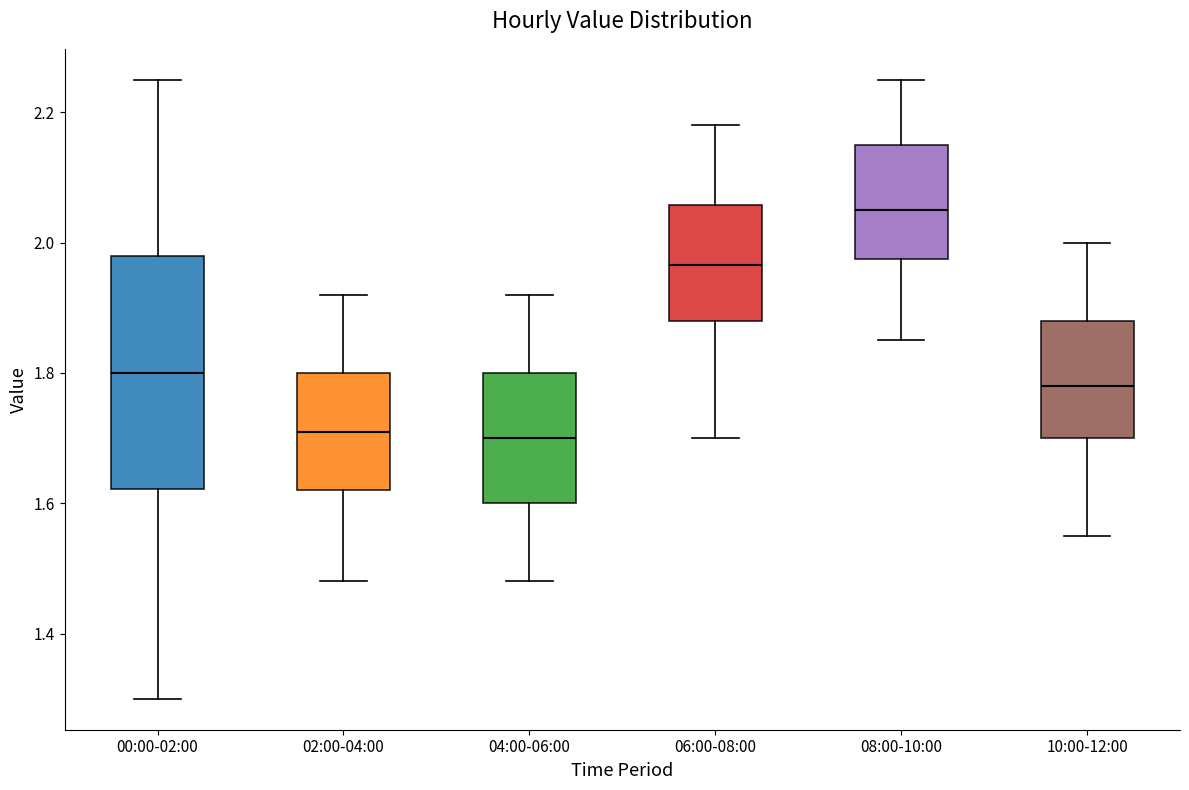

Reading left to right, transcribe this box plot: for each box, give where its median line is, the range the box spans, and where its two whiskers end, as read against the y-axis. The values are not printed on the chart, so give them approximately, as read against the axis.

00:00-02:00: median 1.80, box 1.62 to 1.98, whiskers 1.30 to 2.26
02:00-04:00: median 1.72, box 1.62 to 1.80, whiskers 1.48 to 1.92
04:00-06:00: median 1.70, box 1.60 to 1.80, whiskers 1.48 to 1.92
06:00-08:00: median 1.96, box 1.88 to 2.06, whiskers 1.70 to 2.18
08:00-10:00: median 2.06, box 1.98 to 2.16, whiskers 1.86 to 2.26
10:00-12:00: median 1.78, box 1.70 to 1.88, whiskers 1.56 to 2.00